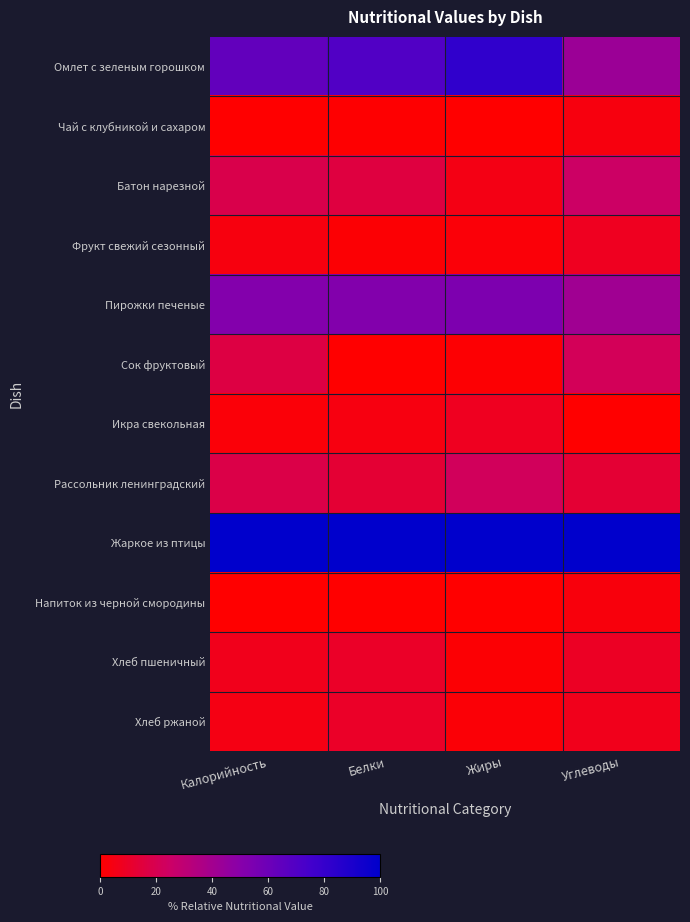

Reading left to right, what are all the values shown in this chart?

Омлет с зеленым горошком: Калорийность=0.6	Белки=0.7	Жиры=0.8	Углеводы=0.4
Чай с клубникой и сахаром: Калорийность=0.0	Белки=0.0	Жиры=0.0	Углеводы=0.0
Батон нарезной: Калорийность=0.2	Белки=0.2	Жиры=0.1	Углеводы=0.2
Фрукт свежий сезонный: Калорийность=0.0	Белки=0.0	Жиры=0.0	Углеводы=0.1
Пирожки печеные: Калорийность=0.5	Белки=0.5	Жиры=0.5	Углеводы=0.4
Сок фруктовый: Калорийность=0.2	Белки=0.0	Жиры=0.0	Углеводы=0.2
Икра свекольная: Калорийность=0.0	Белки=0.0	Жиры=0.1	Углеводы=0.0
Рассольник ленинградский: Калорийность=0.2	Белки=0.1	Жиры=0.2	Углеводы=0.1
Жаркое из птицы: Калорийность=1.0	Белки=1.0	Жиры=1.0	Углеводы=1.0
Напиток из черной смородины: Калорийность=0.0	Белки=0.0	Жиры=0.0	Углеводы=0.0
Хлеб пшеничный: Калорийность=0.1	Белки=0.1	Жиры=0.0	Углеводы=0.1
Хлеб ржаной: Калорийность=0.0	Белки=0.1	Жиры=0.0	Углеводы=0.1